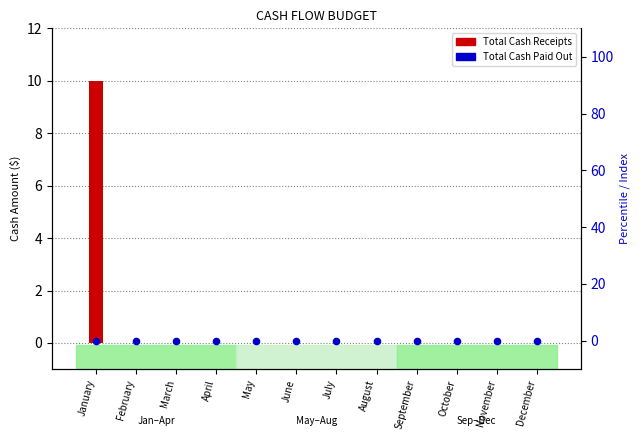

Which series has the widest spread of Y values?

Total Cash Receipts